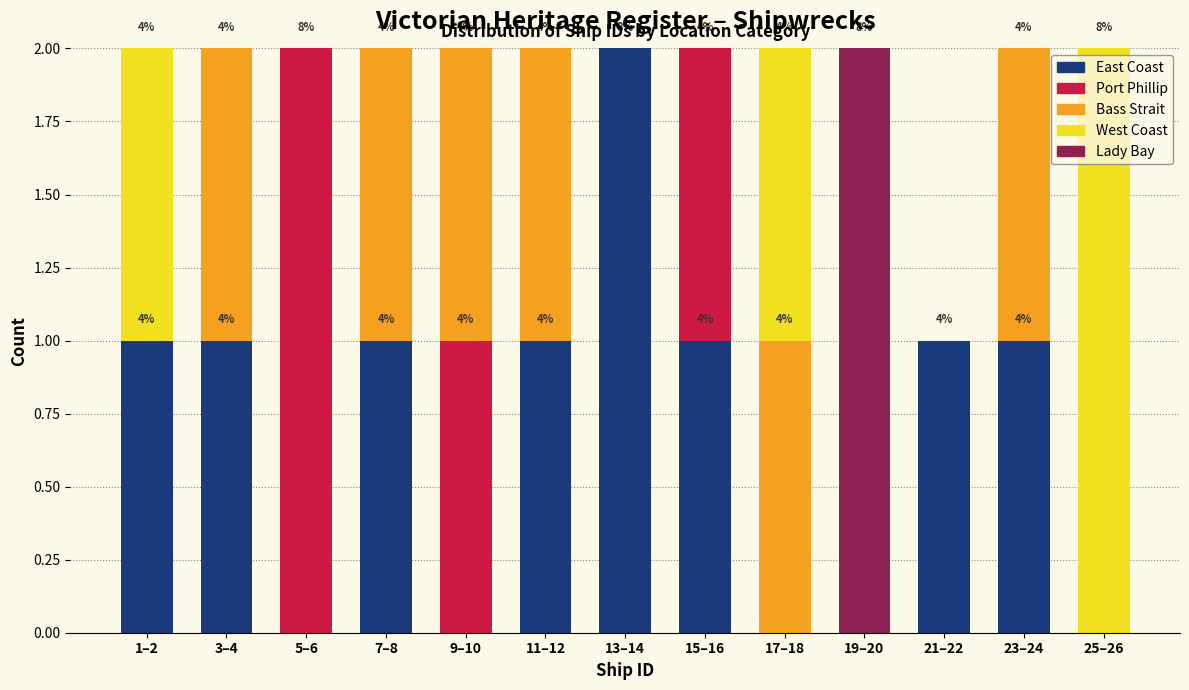

The value of East Coast at 17–18 is -1. True or false?

False